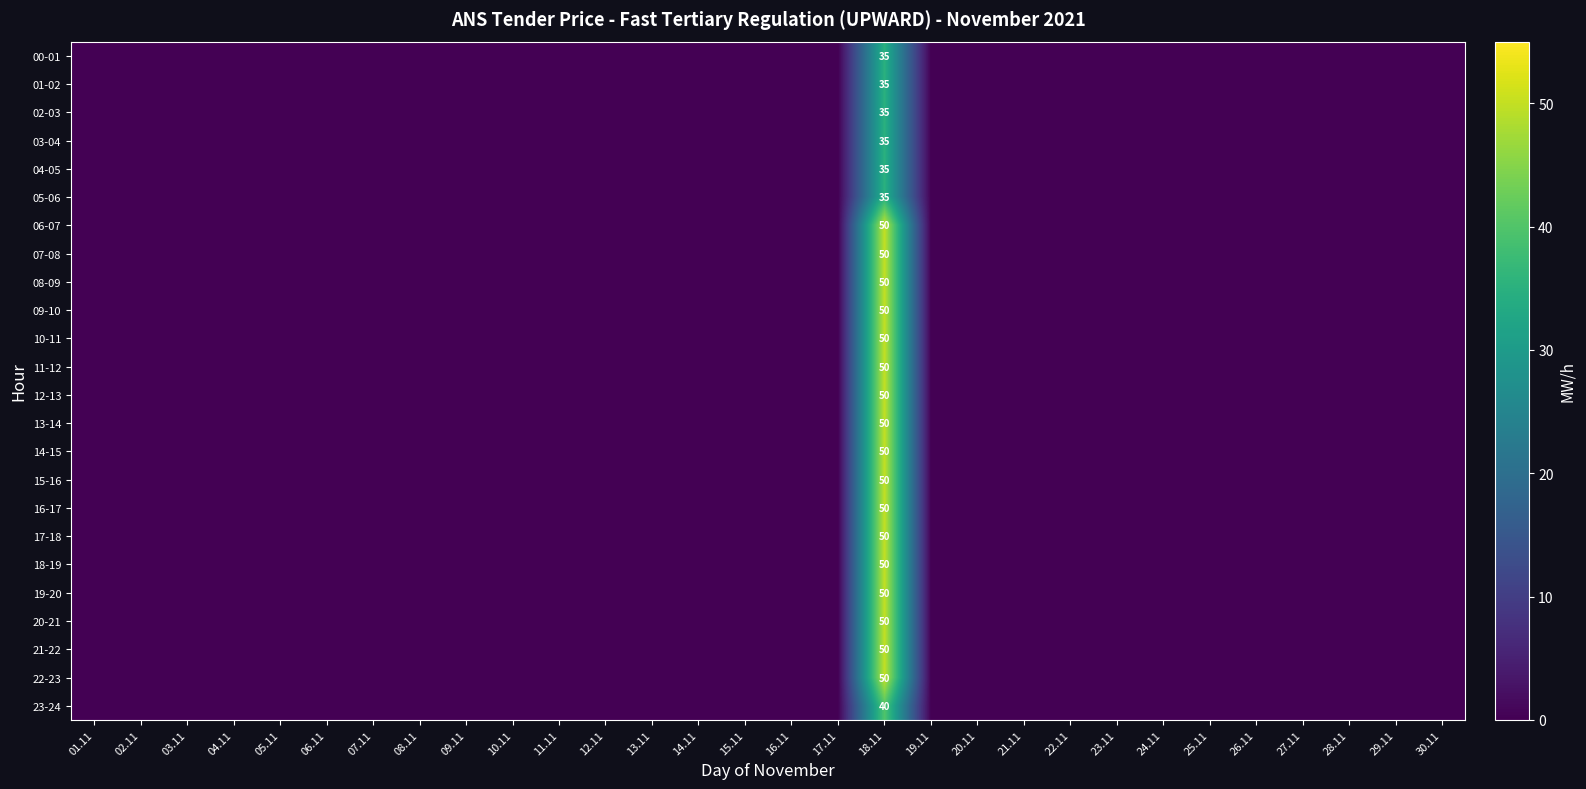

At which label does 00-01 reach its minimum?

01.11